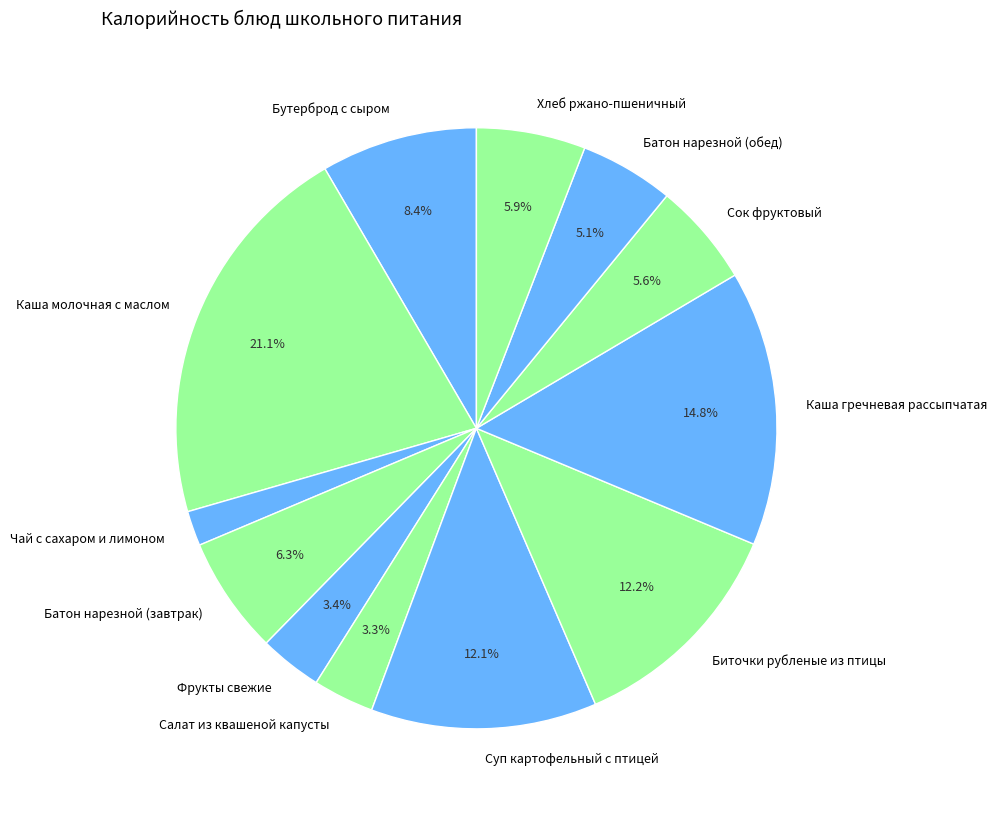

Is Батон нарезной (завтрак) the majority of the pie?

No